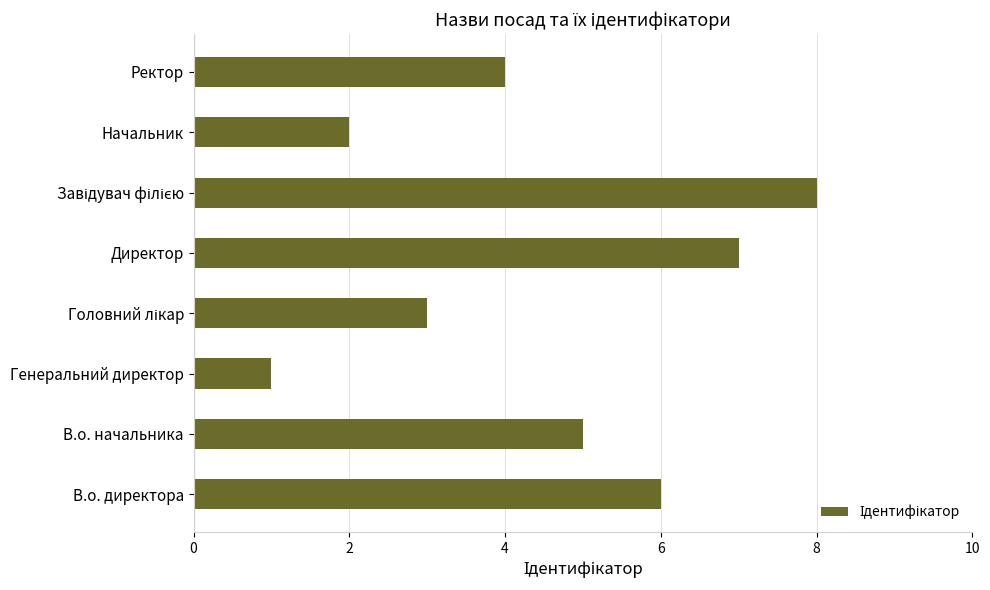

Which category has the lowest value across all series?

Генеральний директор